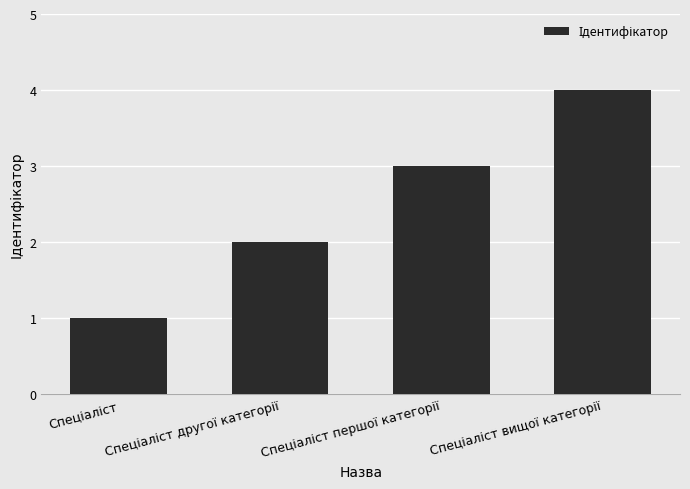

What is the maximum value shown in the chart?

4